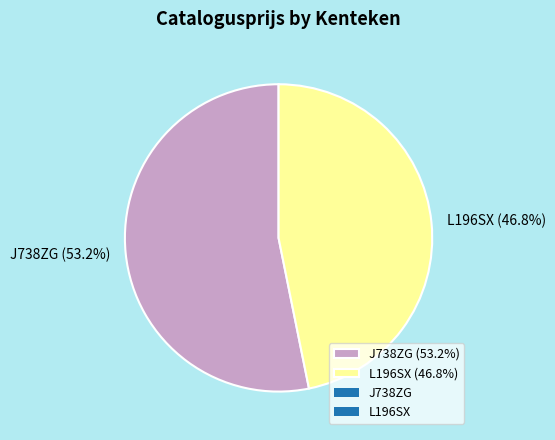

What is the ratio of the value at L196SX to the value at J738ZG?

0.9